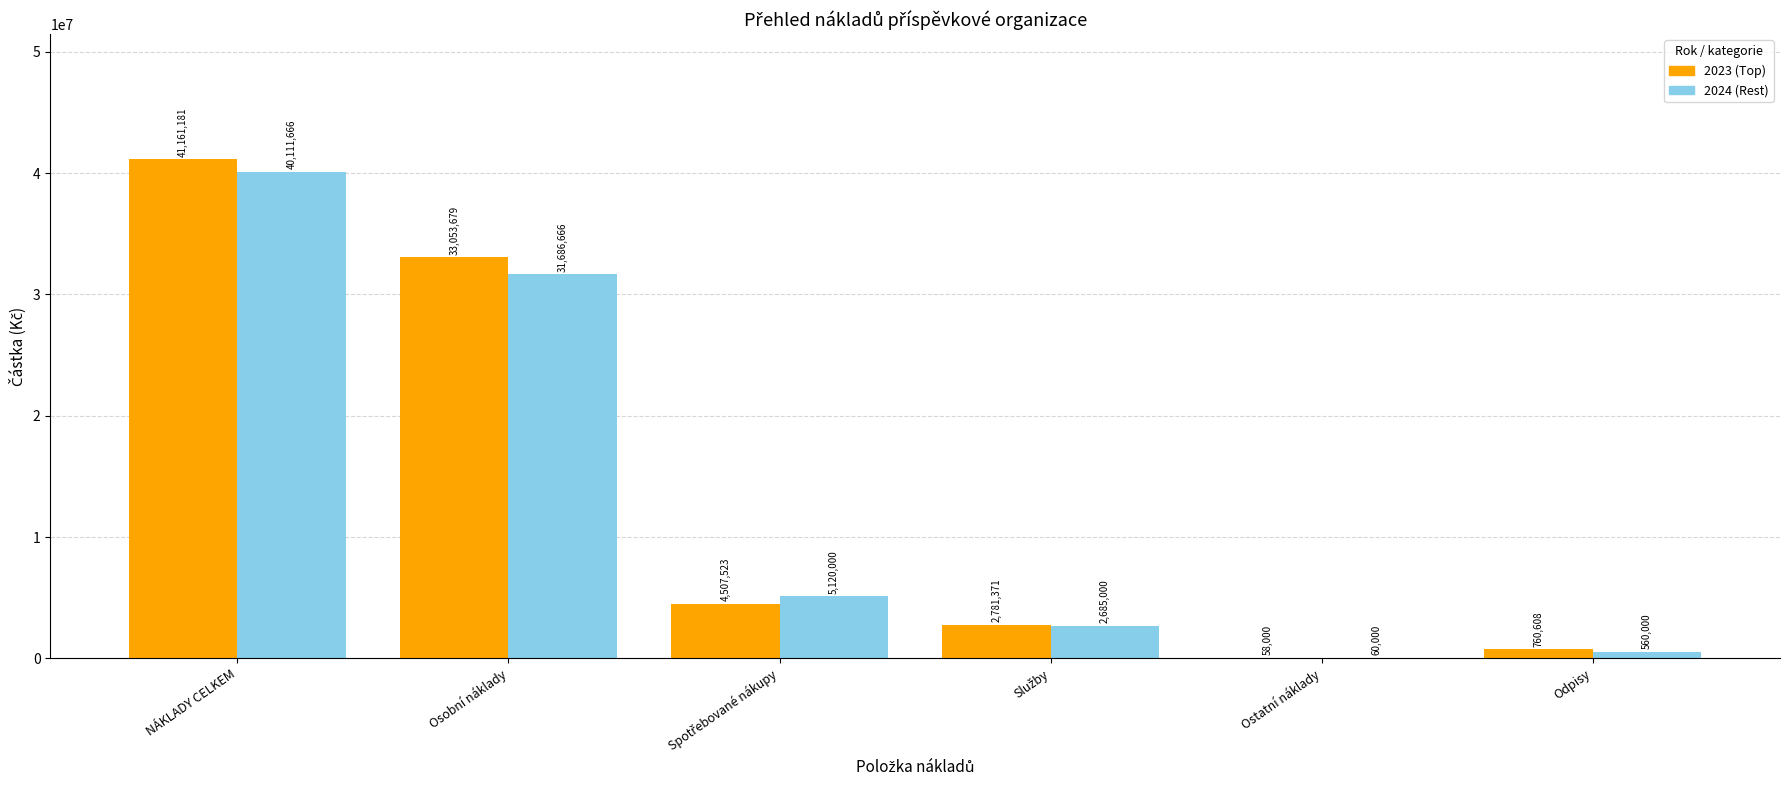

What is the sum of all 2023 (Top) values?

82322362